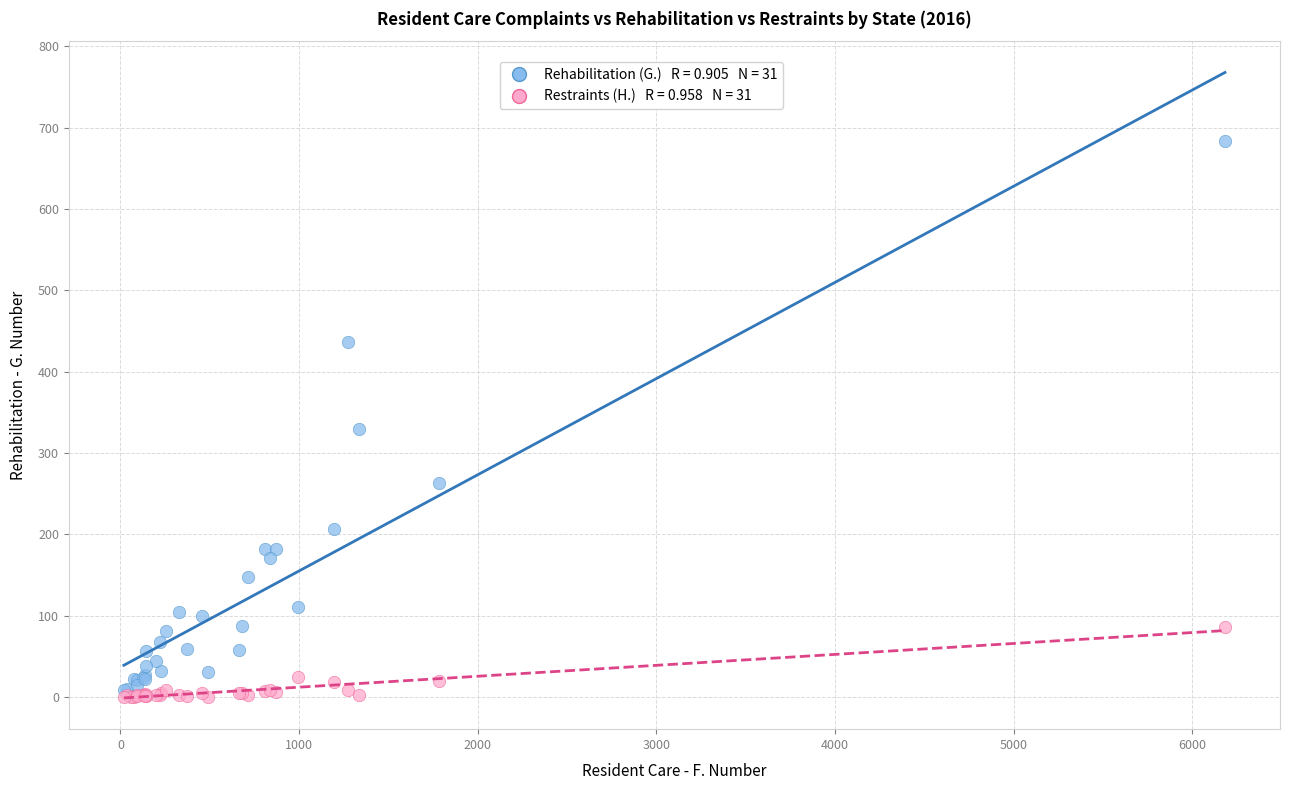

Across all series, what Y value is closest to 341?

329